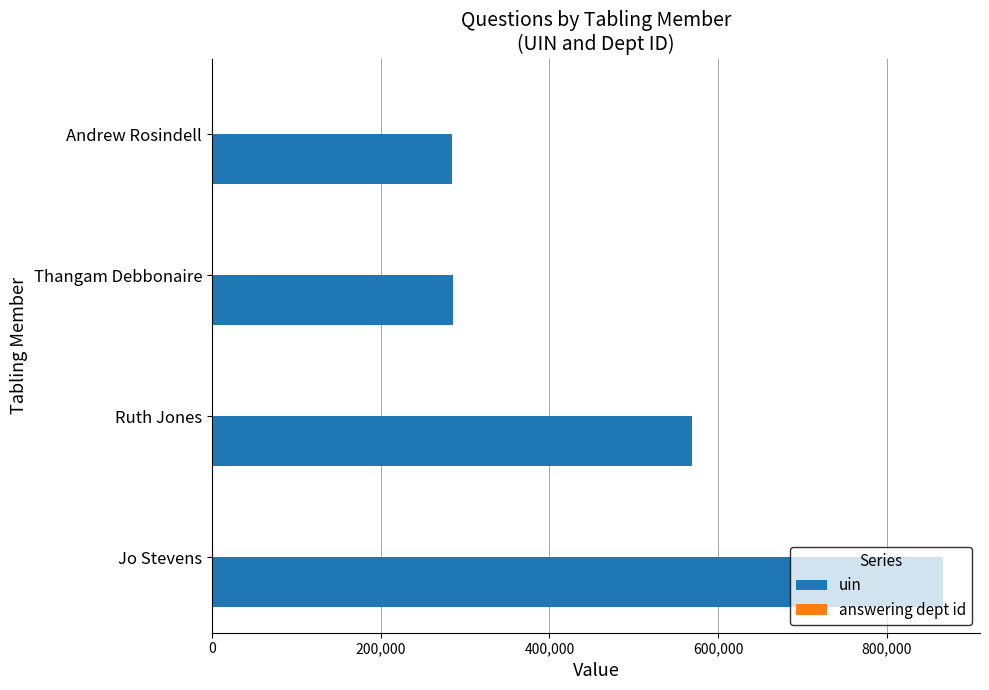

The value of uin at Ruth Jones is 569220. True or false?

True